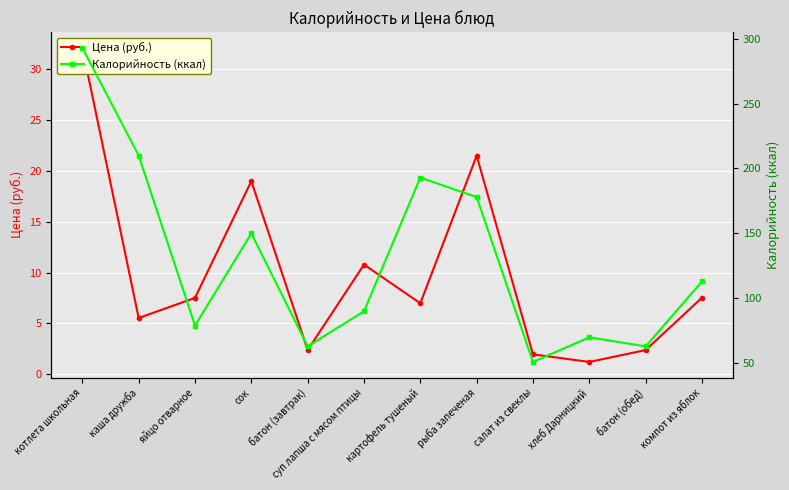

True or false: Калорийность (ккал) and Цена (руб.) intersect in this chart.

False